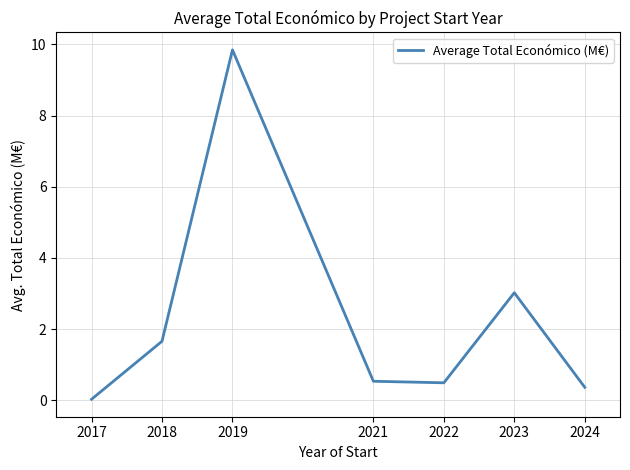

What is the ratio of the value at 2021 to the value at 2023?

0.2